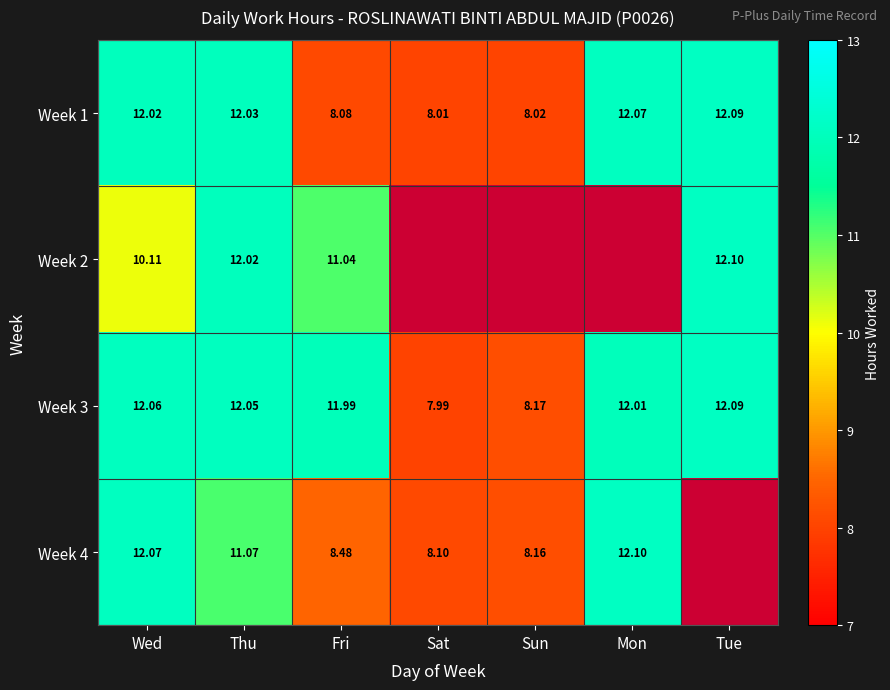

Rank the categories by Week 3 value from highest to lowest.

Tue, Wed, Thu, Mon, Fri, Sun, Sat